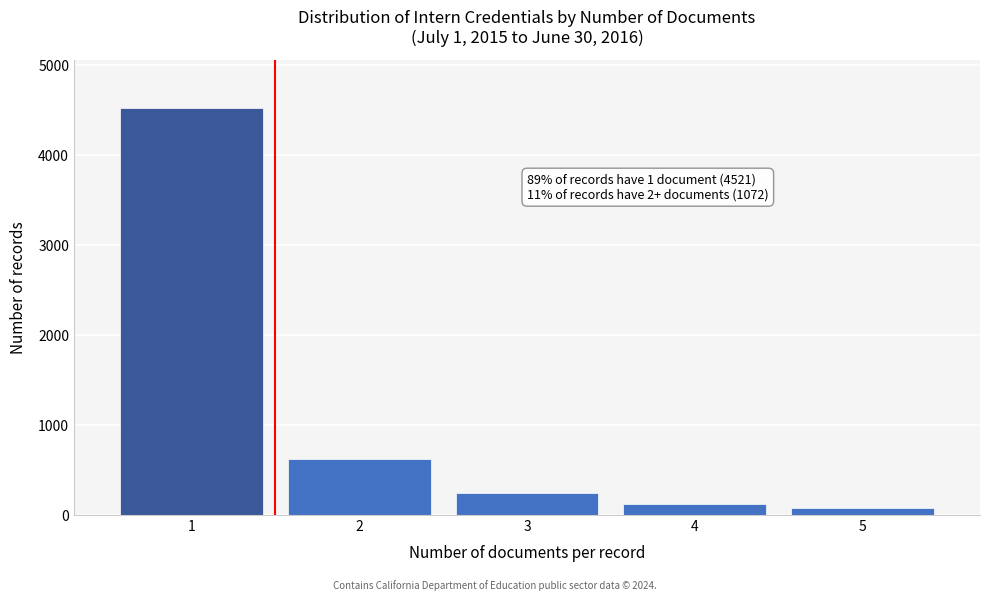

Reading left to right, what are all the values shown in this chart?

4521	623	248	118	83